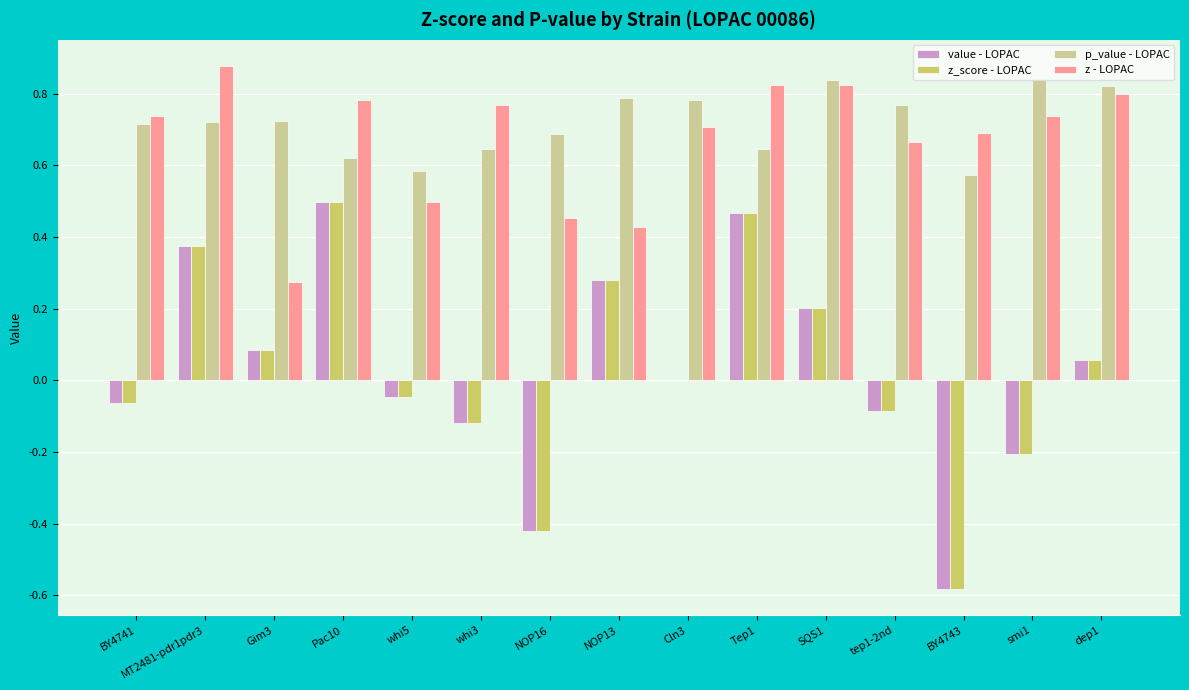

What is the total value across all series at NOP13?

1.8